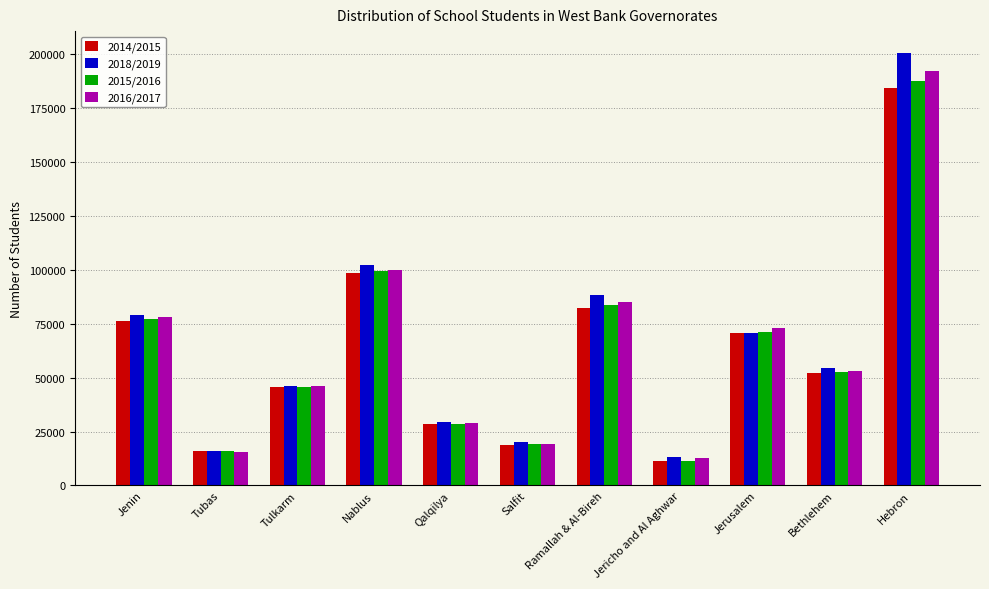

Rank the categories by 2016/2017 value from highest to lowest.

Hebron, Nablus, Ramallah & Al-Bireh, Jenin, Jerusalem, Bethlehem, Tulkarm, Qalqilya, Salfit, Tubas, Jericho and Al Aghwar